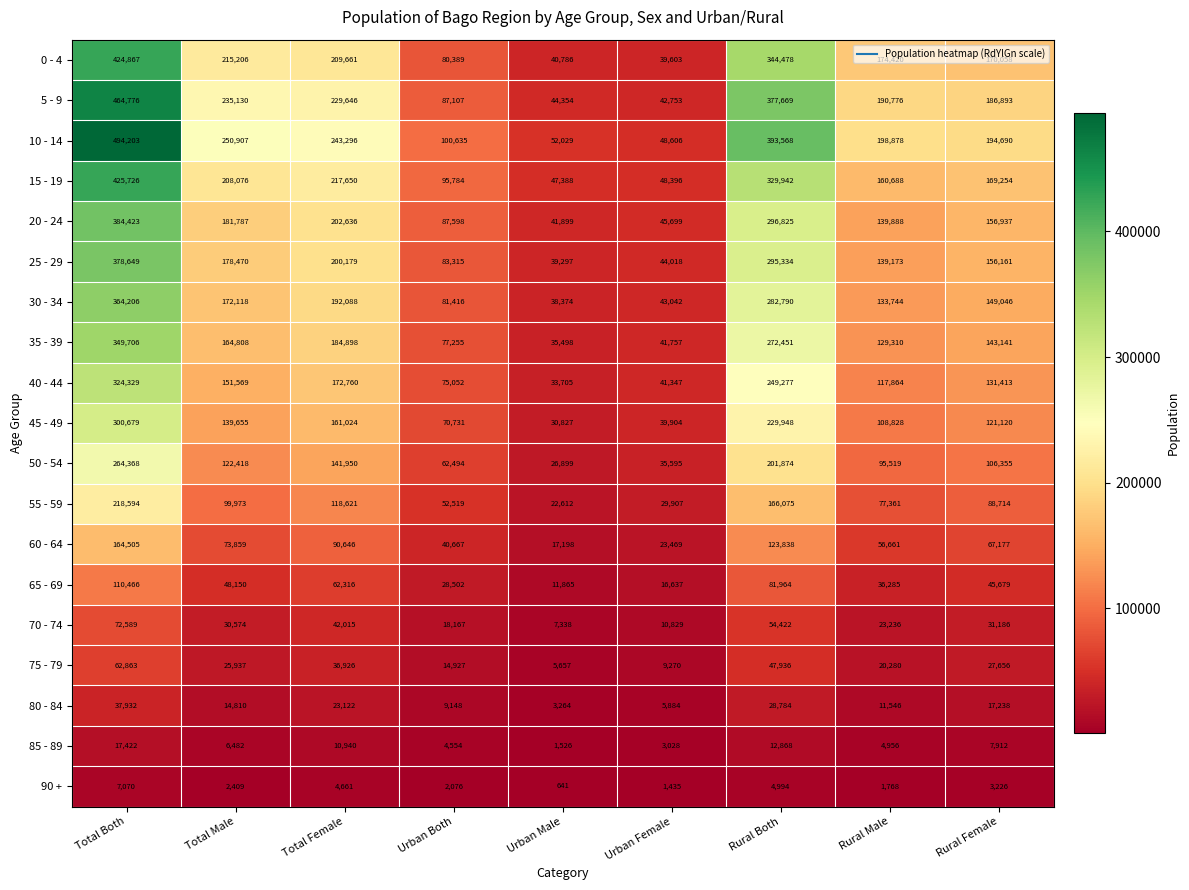

At how many categories does at least one series exceed 254886?

2